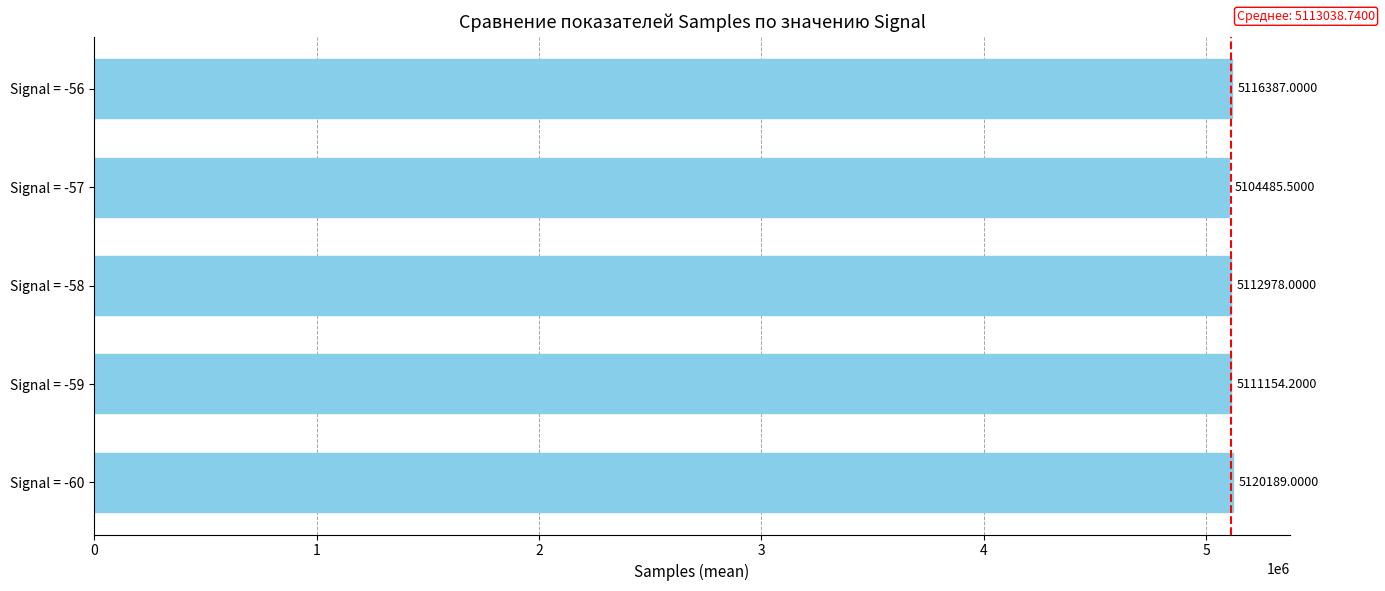

Approximately how many times larger is the value at Signal = -57 compared to Signal = -60?

1.0